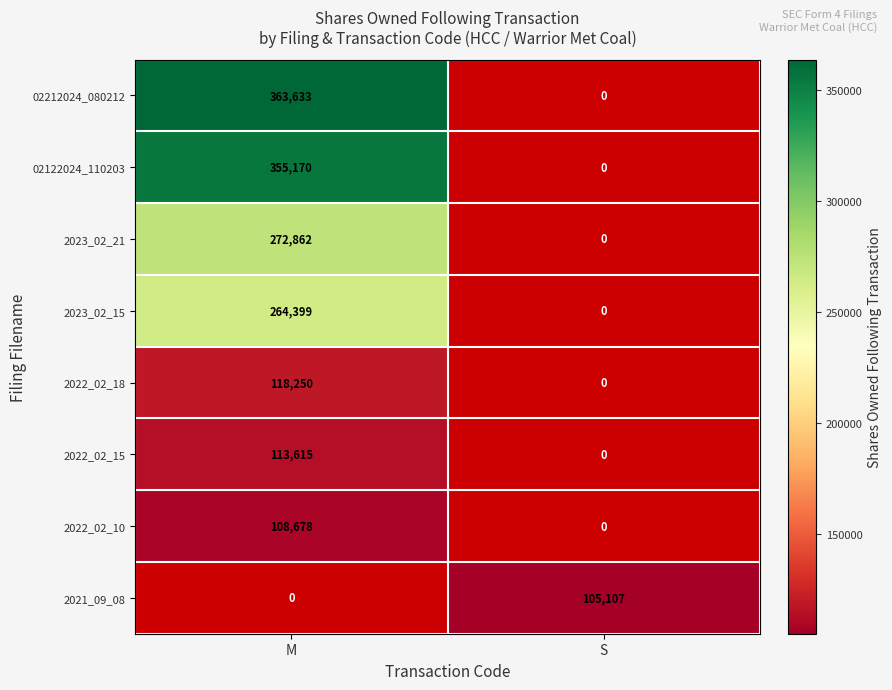

The value of 2021_09_08 at S is 34876. True or false?

False